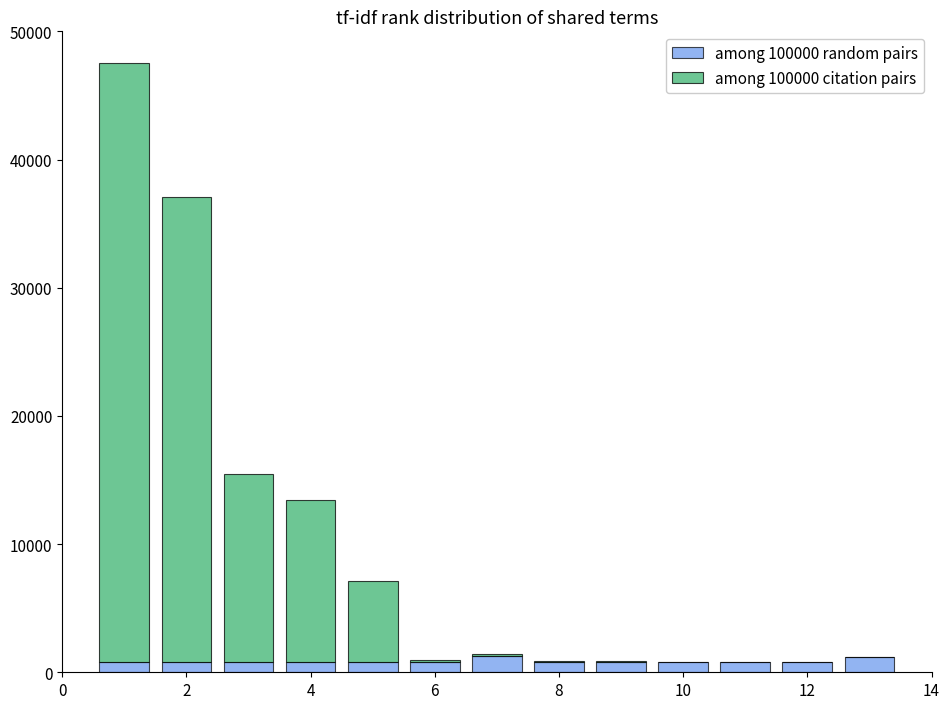

What is the highest value of the among 100000 random pairs series?

1300.0